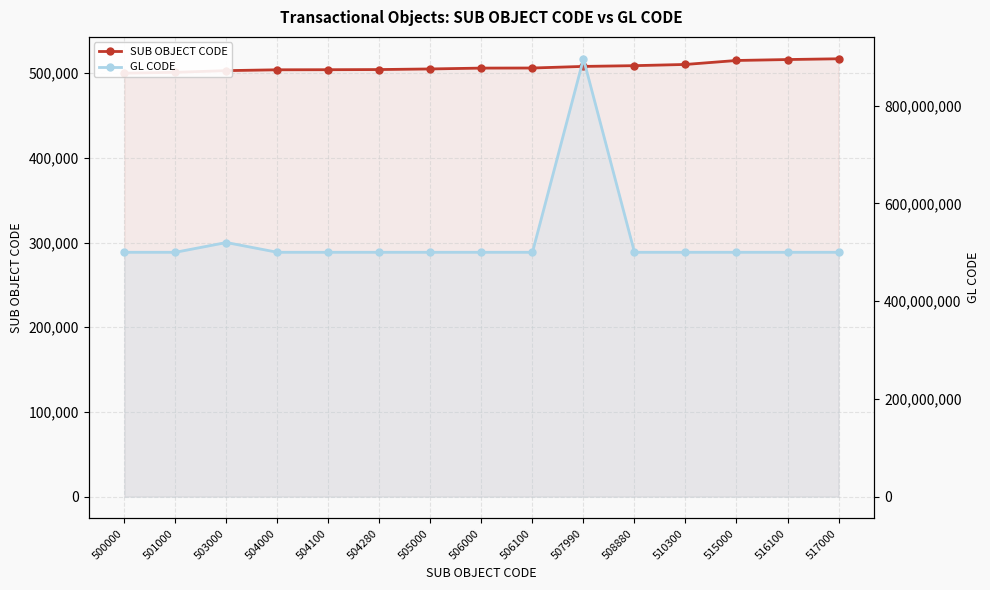

Does the chart display data point markers on the line(s)?

Yes